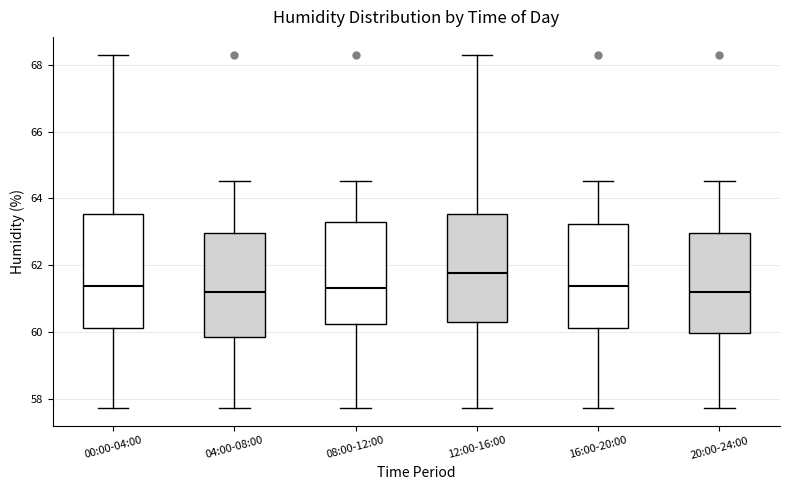

Where does the upper whisker of the box for 12:00-16:00 end on the y-axis? The values are not printed on the chart, so give them approximately, as read against the axis.

68.4